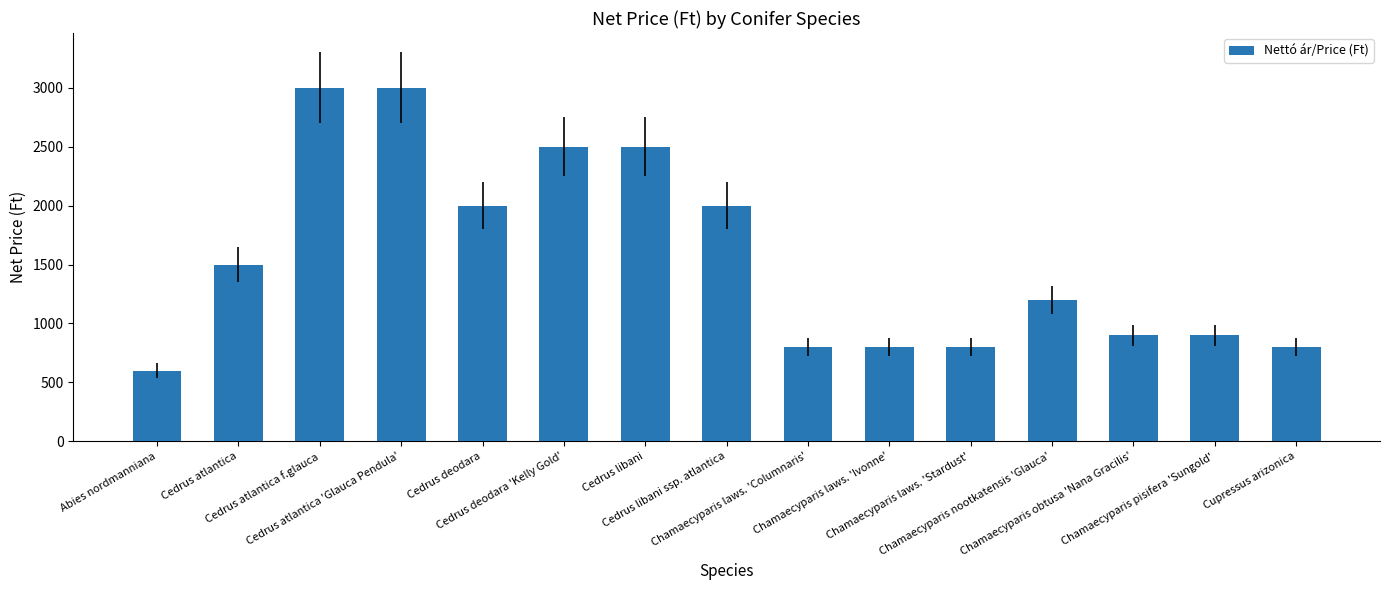

The chart shows a value of 543 at Cedrus libani. True or false?

False